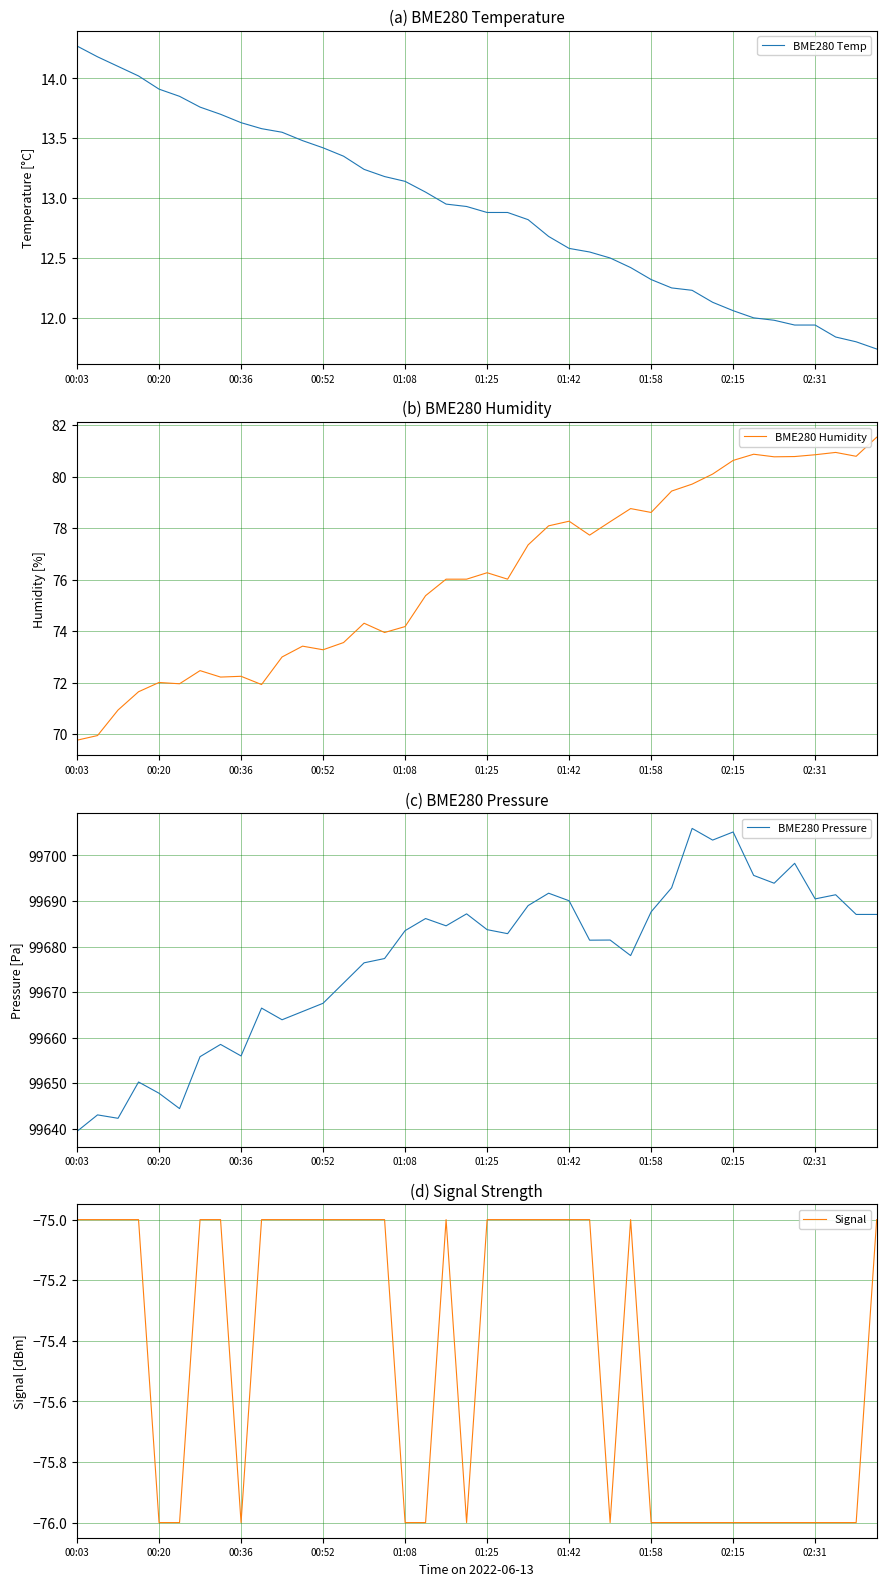

Which category has the highest value in the BME280 Temp series?

00:03